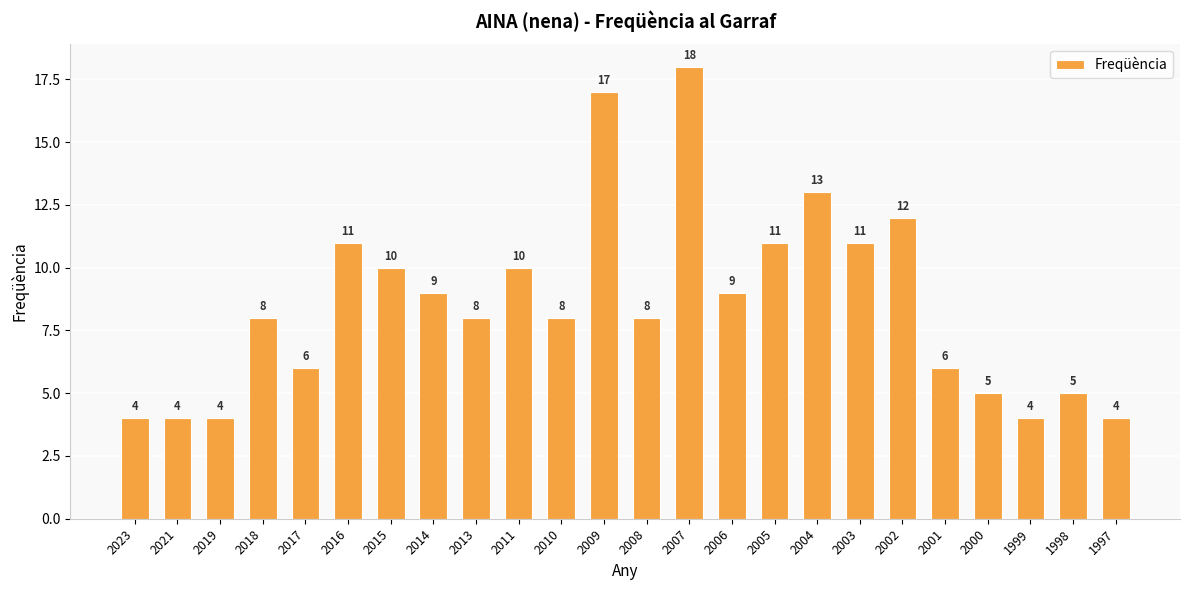

Reading left to right, what are all the values shown in this chart?

4	4	4	8	6	11	10	9	8	10	8	17	8	18	9	11	13	11	12	6	5	4	5	4